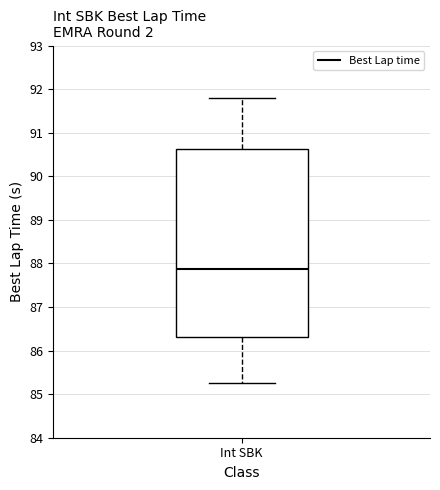

Read this box plot against the y-axis: the position of the median line, the range covered by the box, and the ends of both whiskers. The values are not printed on the chart, so give them approximately, as read against the axis.

median 87.9, box 86.3 to 90.6, whiskers 85.2 to 91.8